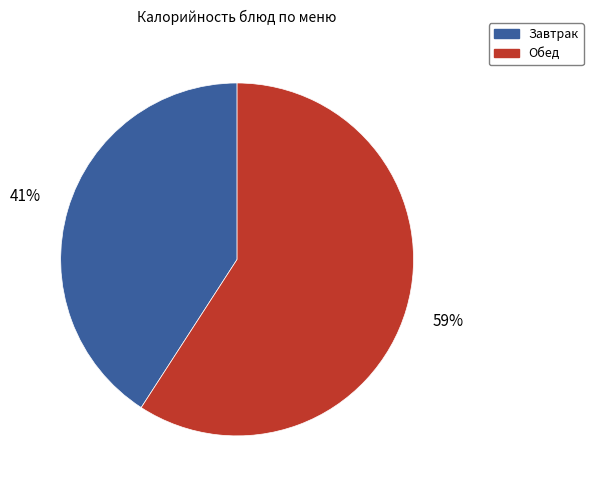

Does any single category account for the majority?

Yes